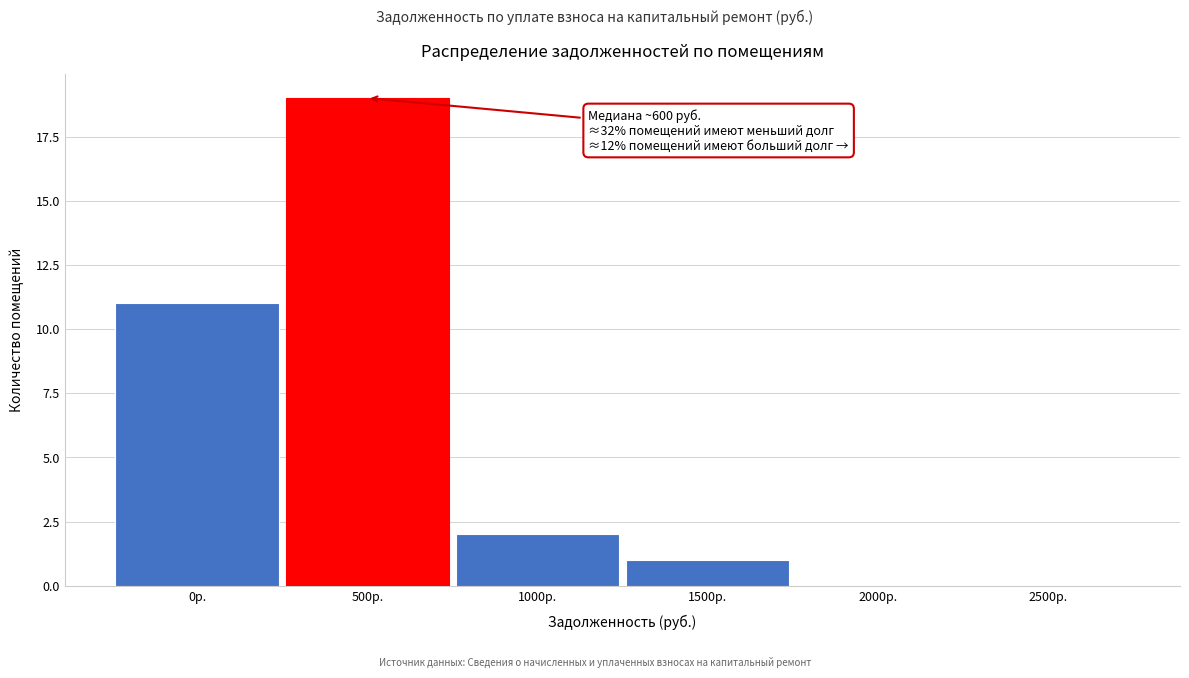

Reading left to right, transcribe all the data shown in this chart.

0р.=11	500р.=19	1000р.=2	1500р.=1	2000р.=0	2500р.=0